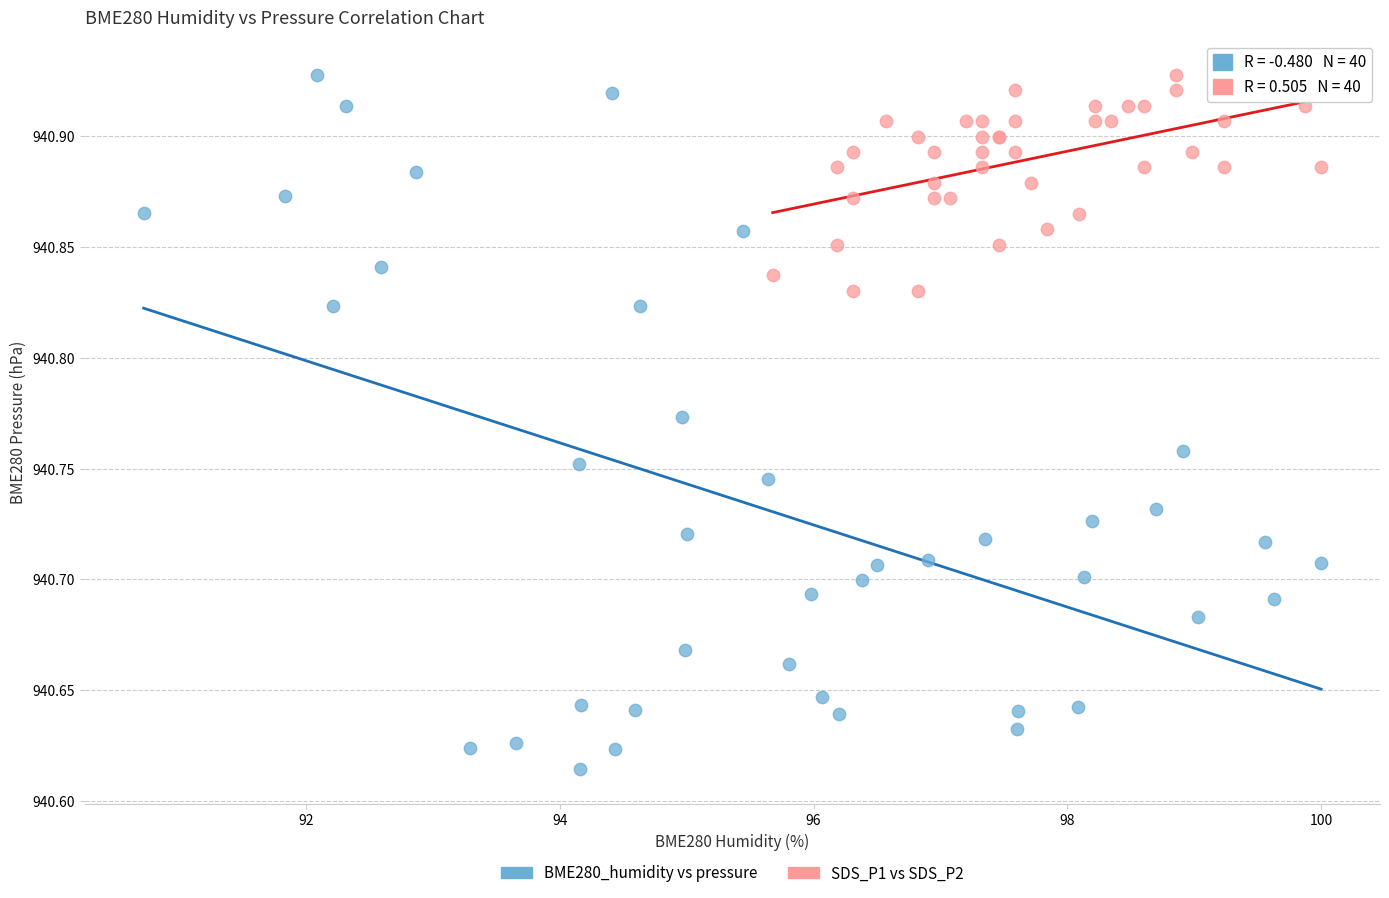

Which series contains the lowest Y value?

BME280_humidity vs pressure